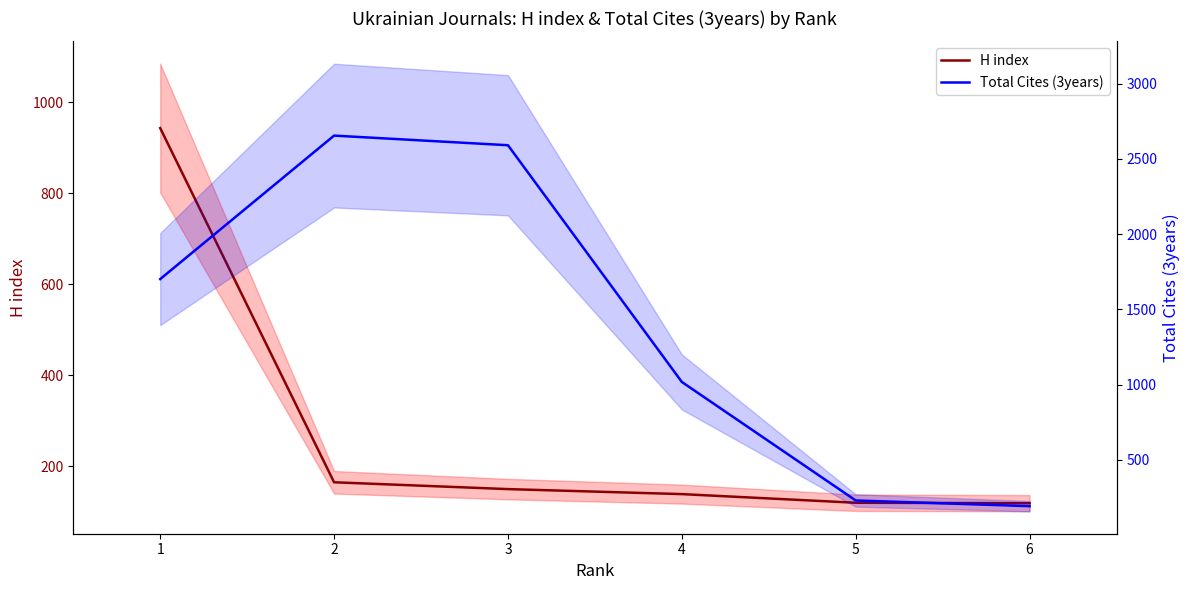

What is the sum of all Total Cites (3years) values?

8384